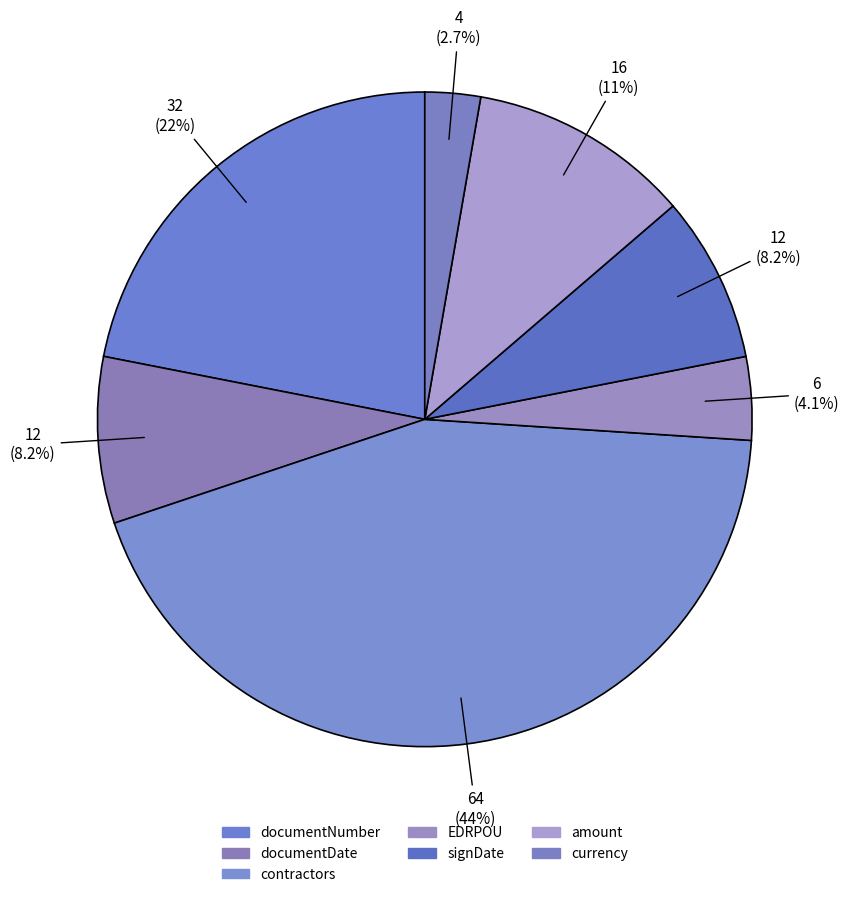

How many slices are in this pie chart?

7